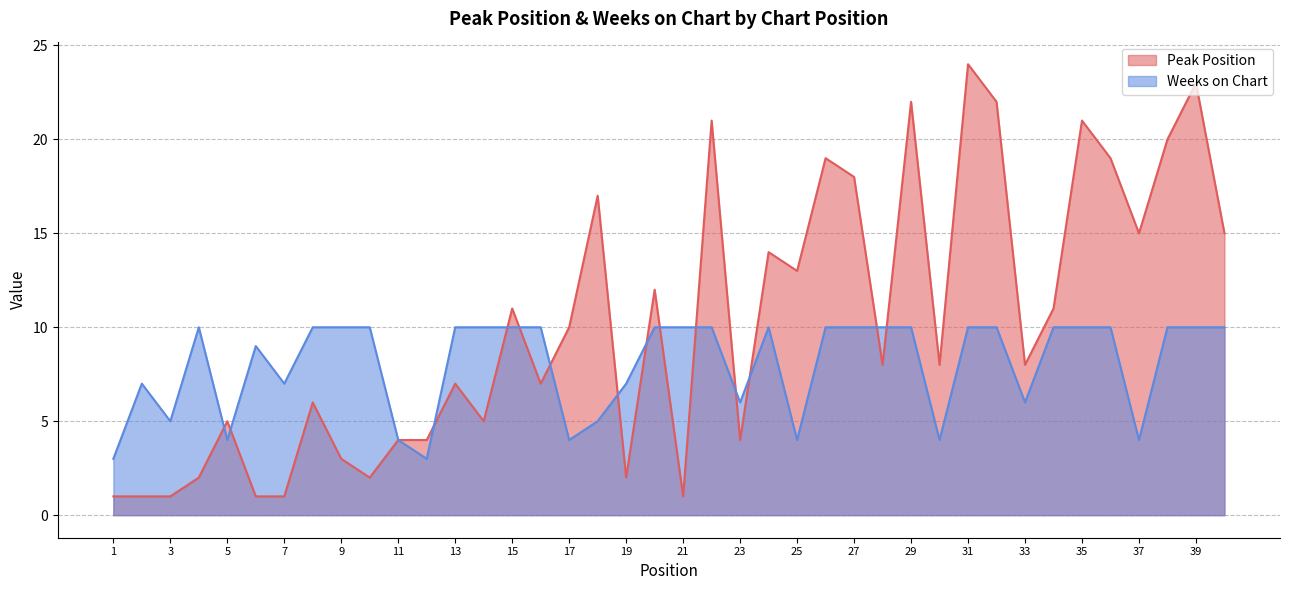

In Peak Position, how many points are lower than both neighbors (excluding endpoints)?

11